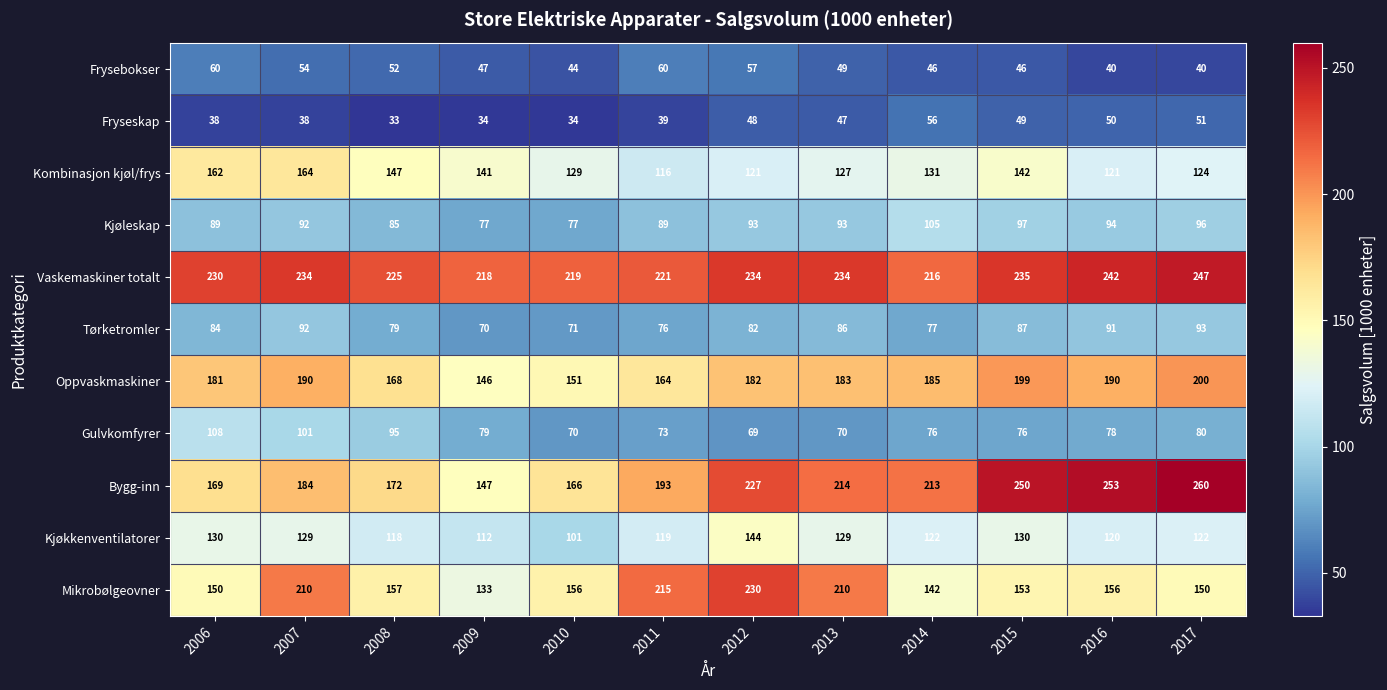

At how many categories does at least one series exceed 66?

12